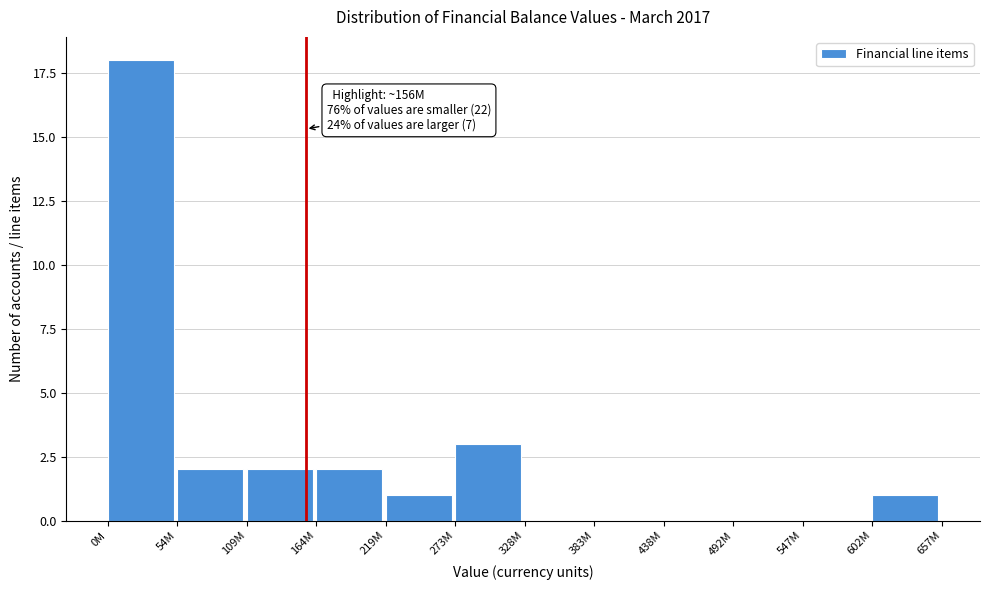

Reading right to left, list all the values displayed in this chart.

602M=1	547M=0	492M=0	438M=0	383M=0	328M=0	273M=3	219M=1	164M=2	109M=2	54M=2	0M=18